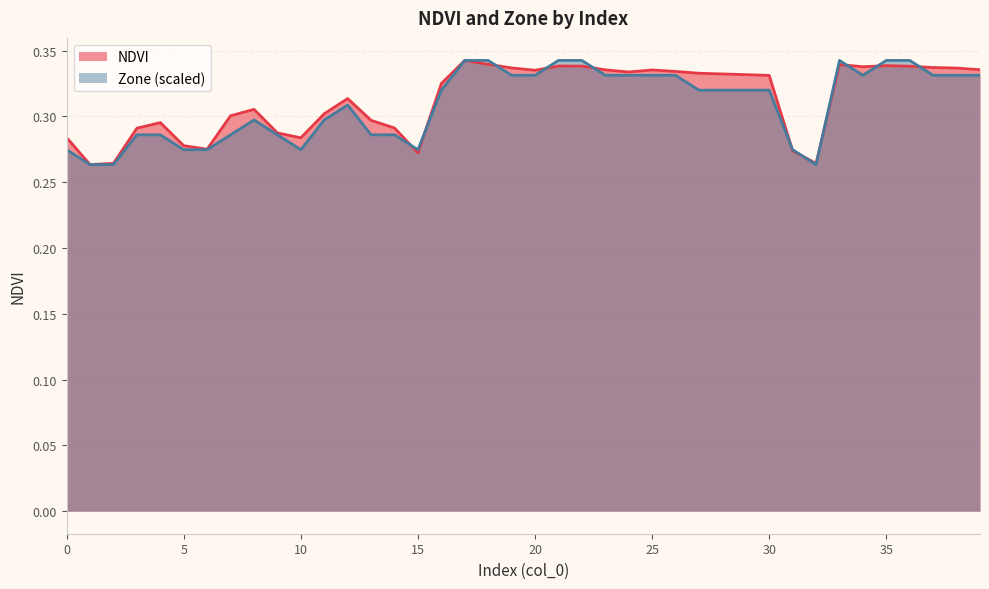

Which series ends up on top after the final intersection of Zone and NDVI?

NDVI